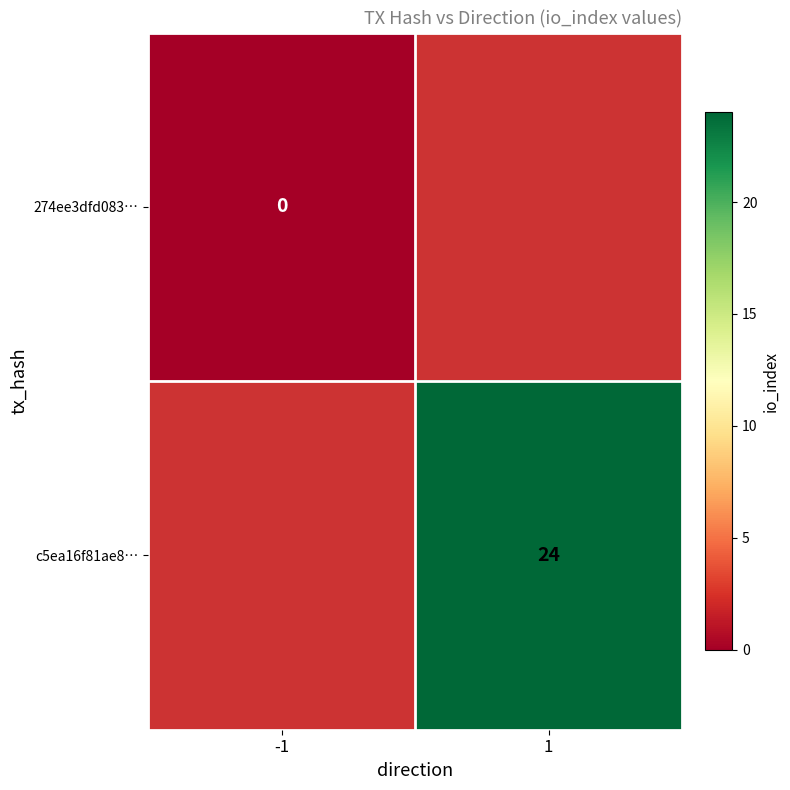

True or false: c5ea16f81ae8… has a value of 10.7 at 1.

False